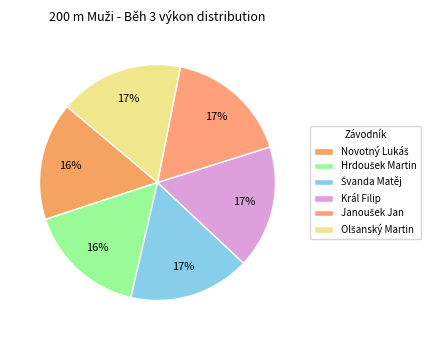

To the nearest percent, what portion does Janoušek Jan represent?

17%